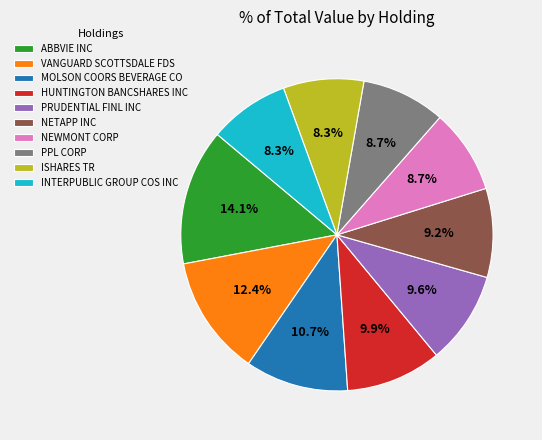

True or false: VANGUARD SCOTTSDALE FDS accounts for 12% of the total.

True